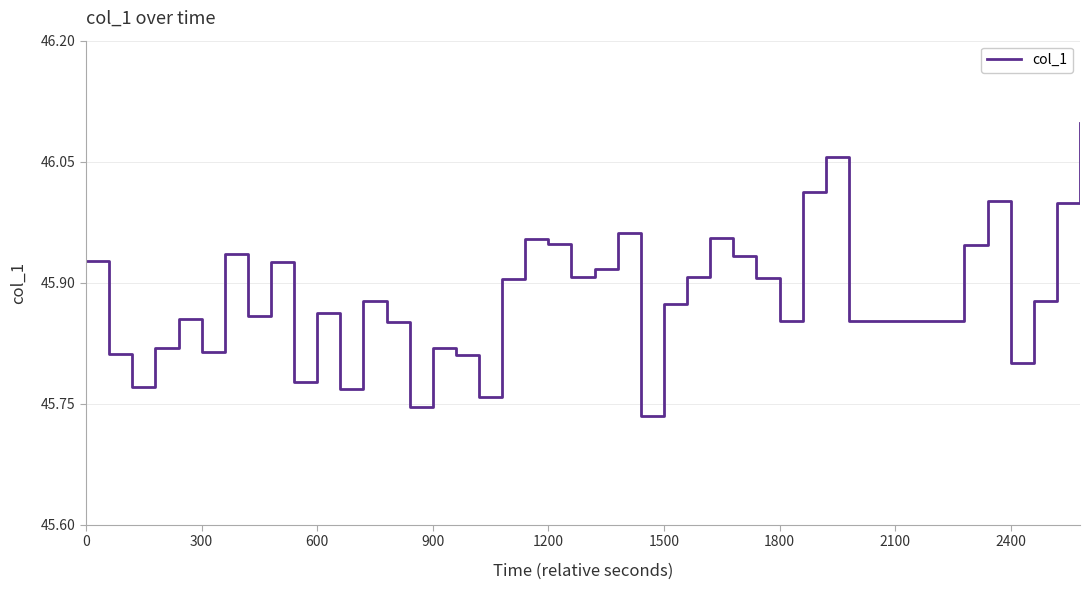

What is the difference between the maximum and minimum values?

0.4